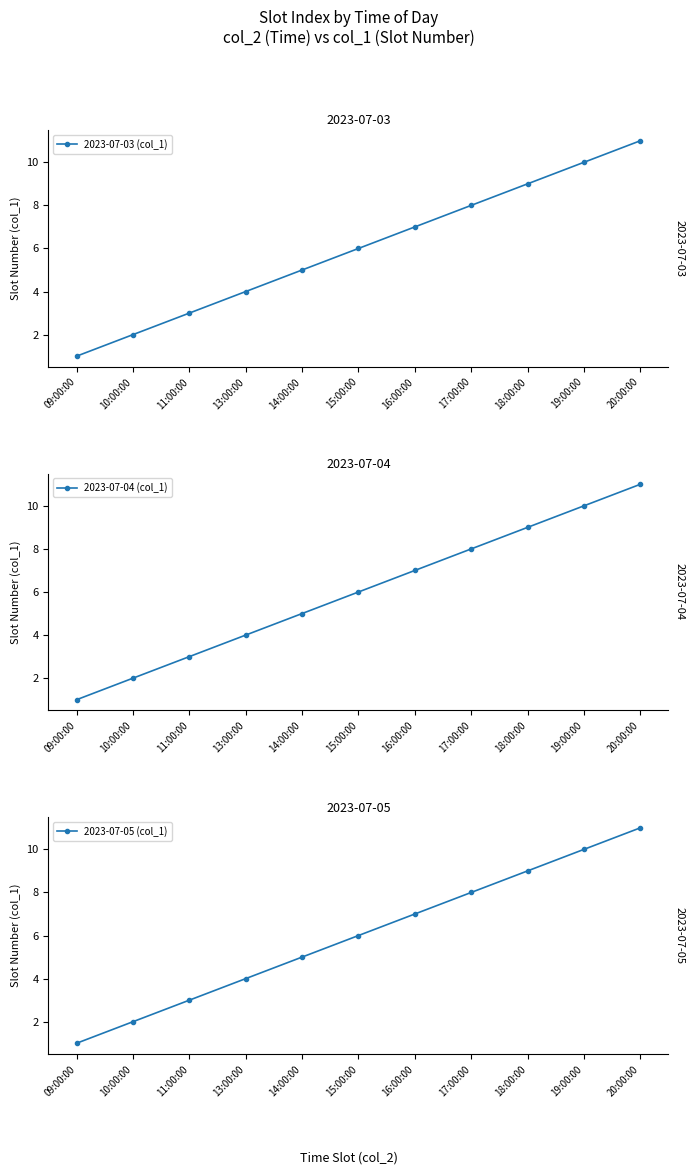

At which label is 2023-07-03 (col_1) closest to 6?

15:00:00